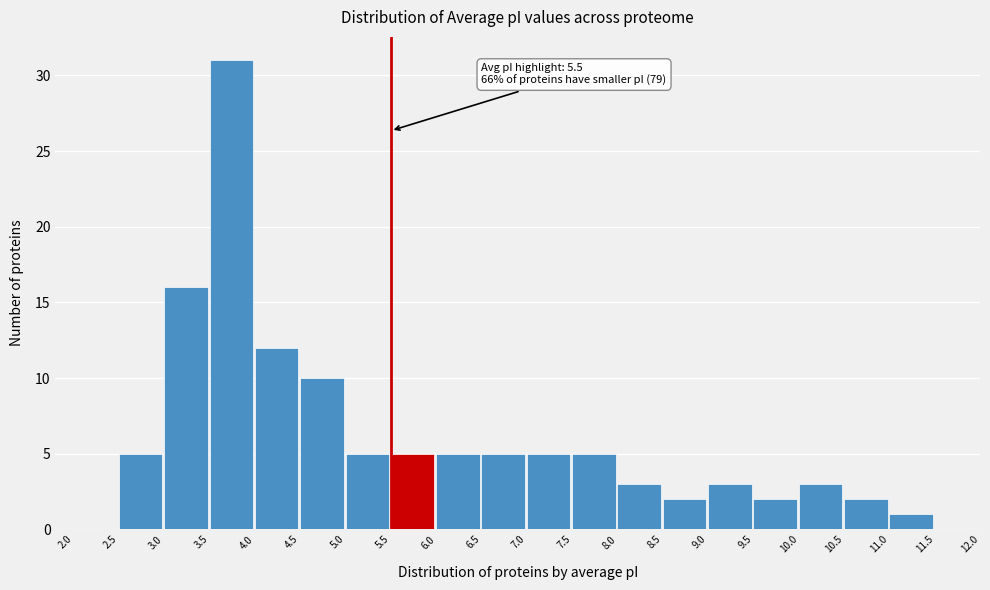

Which range on the x-axis has the tallest bar?

3.5 to 4.0